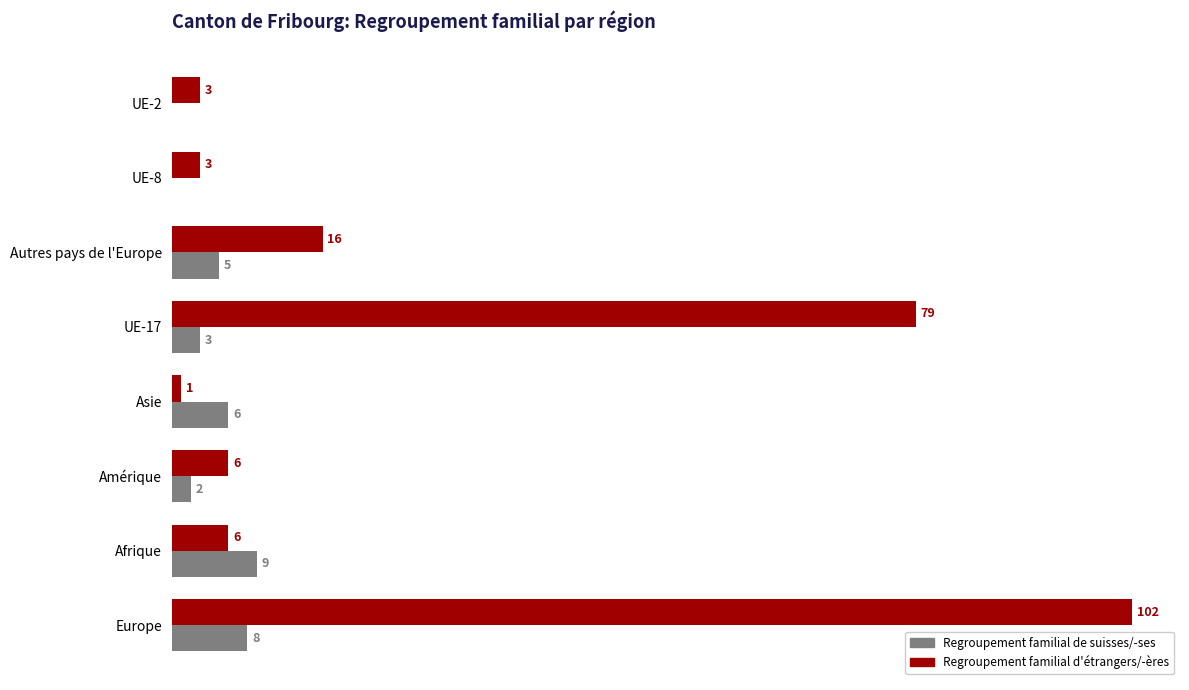

Between Amérique and UE-2, which series saw the biggest shift?

Regroupement familial d'étrangers/-ères